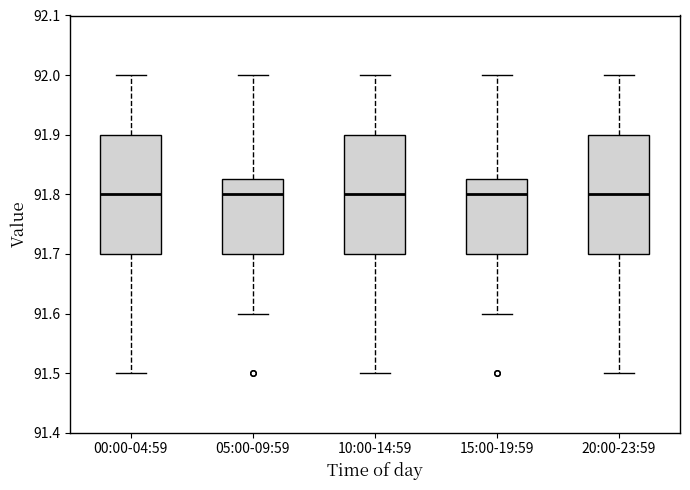

Reading left to right, transcribe this box plot: for each box, give where its median line is, the range the box spans, and where its two whiskers end, as read against the y-axis. The values are not printed on the chart, so give them approximately, as read against the axis.

00:00-04:59: median 91.80, box 91.70 to 91.90, whiskers 91.50 to 92.00
05:00-09:59: median 91.80, box 91.70 to 91.83, whiskers 91.60 to 92.00
10:00-14:59: median 91.80, box 91.70 to 91.90, whiskers 91.50 to 92.00
15:00-19:59: median 91.80, box 91.70 to 91.83, whiskers 91.60 to 92.00
20:00-23:59: median 91.80, box 91.70 to 91.90, whiskers 91.50 to 92.00